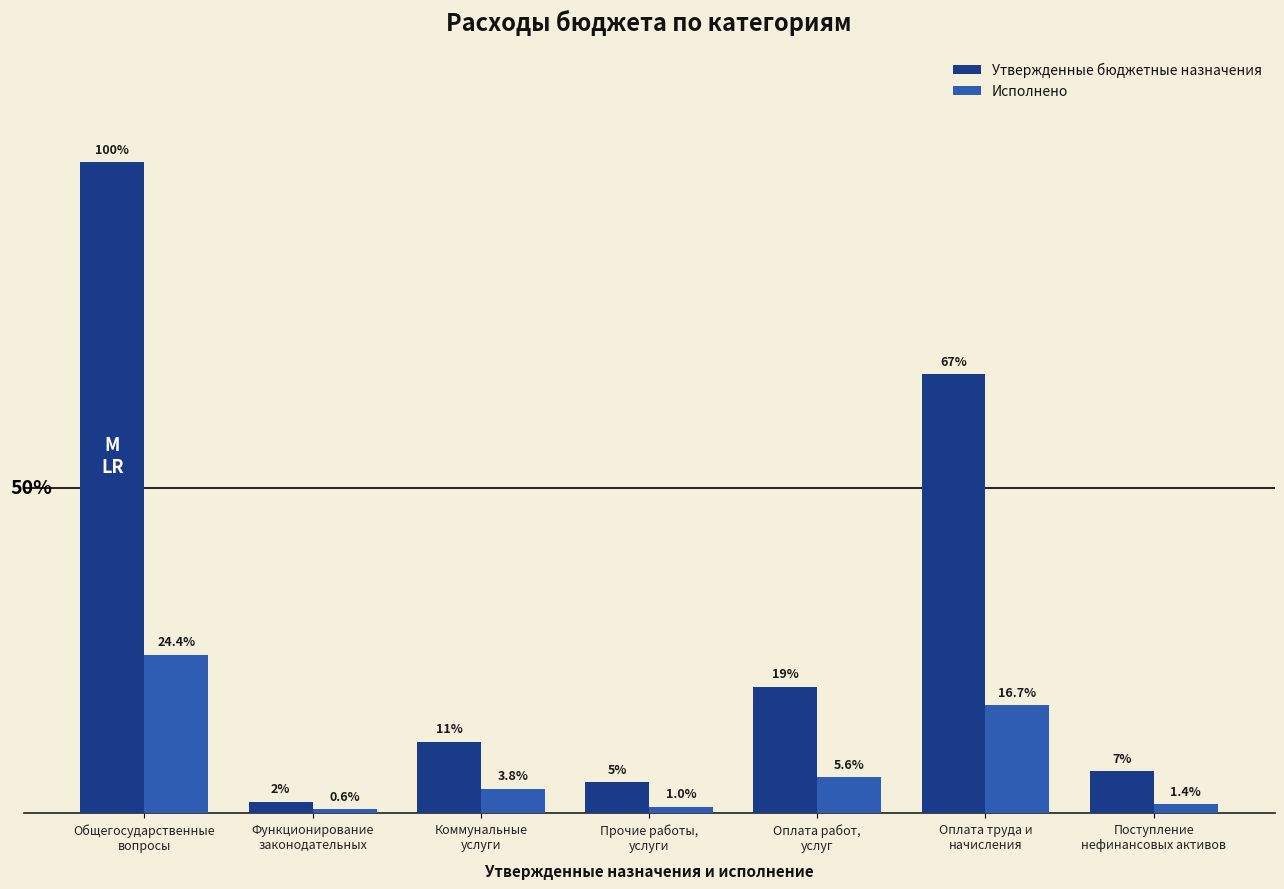

Between Оплата работ,
услуг and Общегосударственные
вопросы, which is larger?

Общегосударственные
вопросы